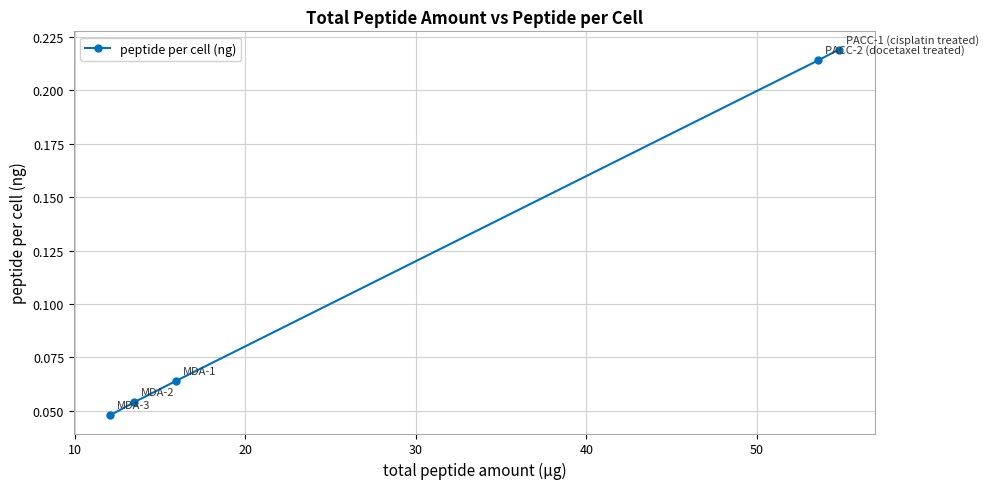

How many values are between 0 and 1?

5